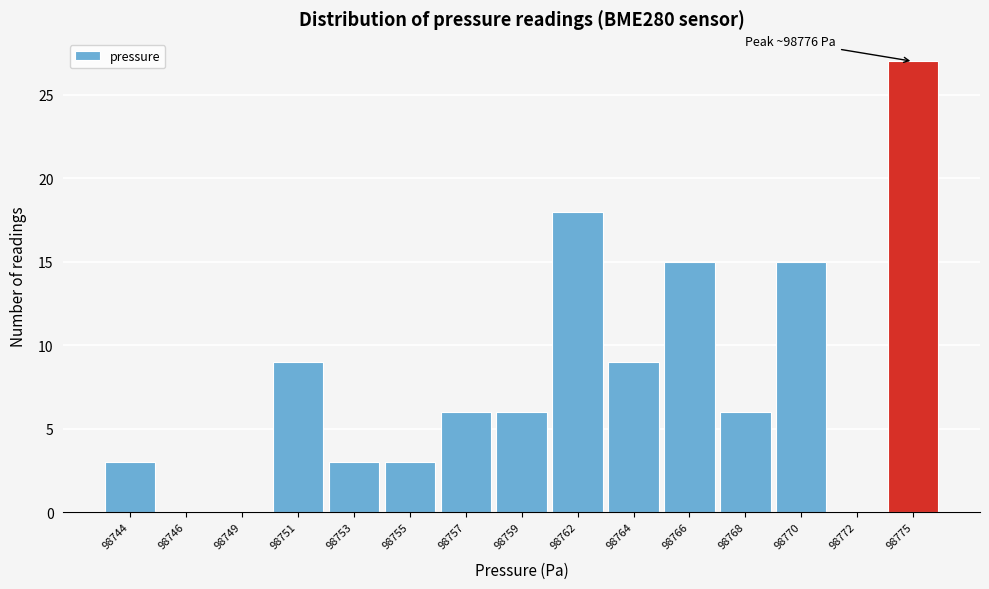

Reading right to left, transcribe all the data shown in this chart.

98775=27	98772=0	98770=15	98768=6	98766=15	98764=9	98762=18	98759=6	98757=6	98755=3	98753=3	98751=9	98749=0	98746=0	98744=3